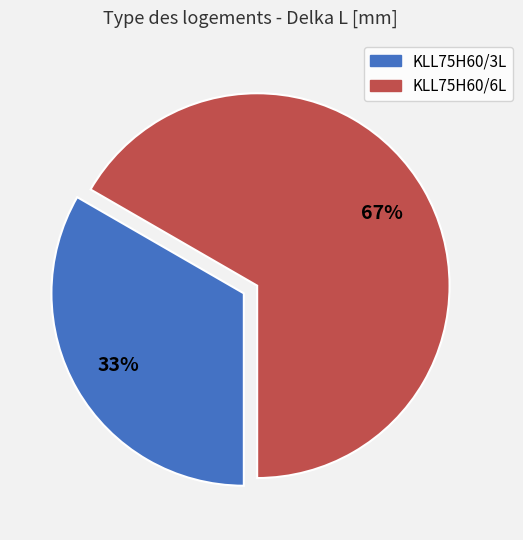

Rank the categories by value from highest to lowest.

KLL75H60/6L, KLL75H60/3L